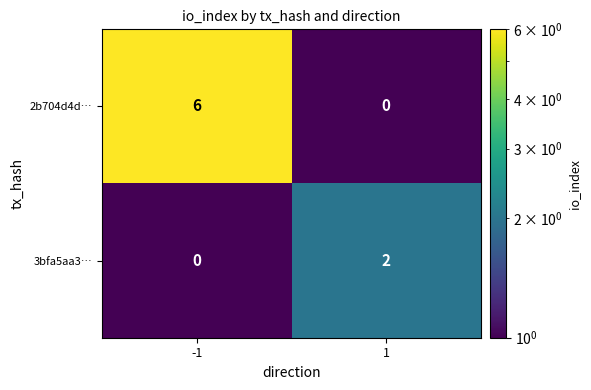

What is the spread (max minus min) of values at -1?

6